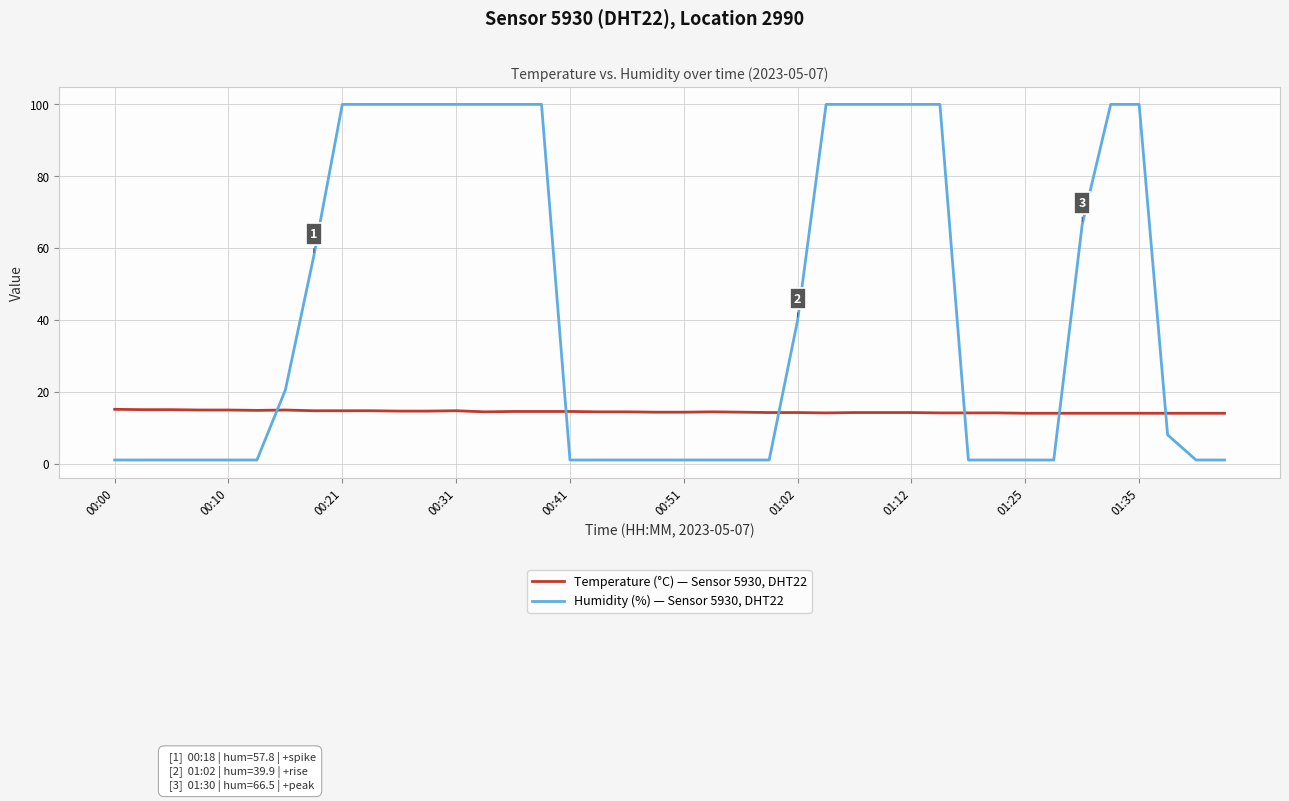

Which series has the largest total across all categories?

Humidity (%) — Sensor 5930, DHT22